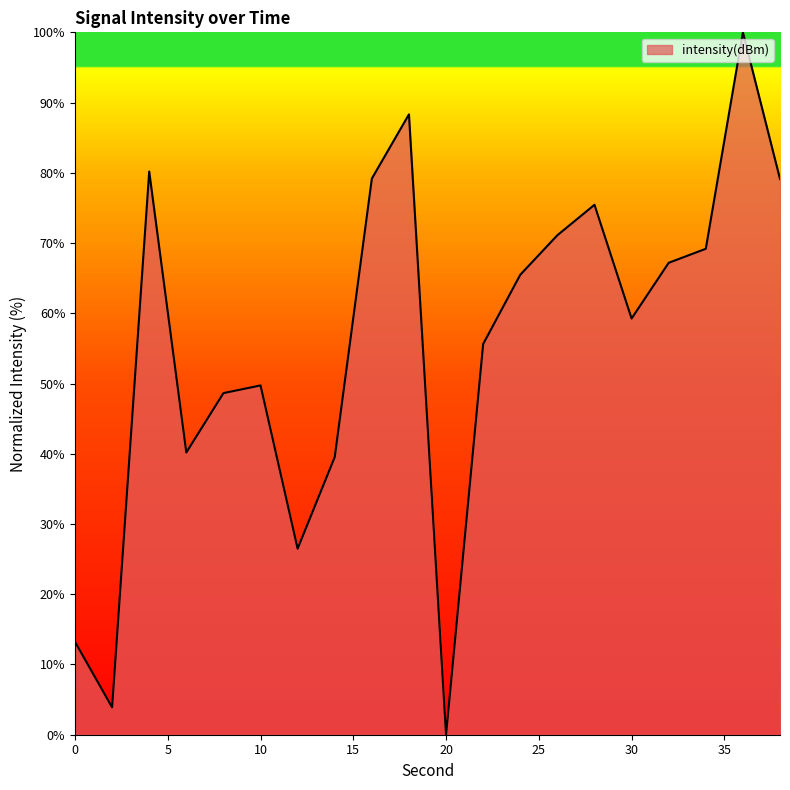

What is the greatest value displayed?

100.0